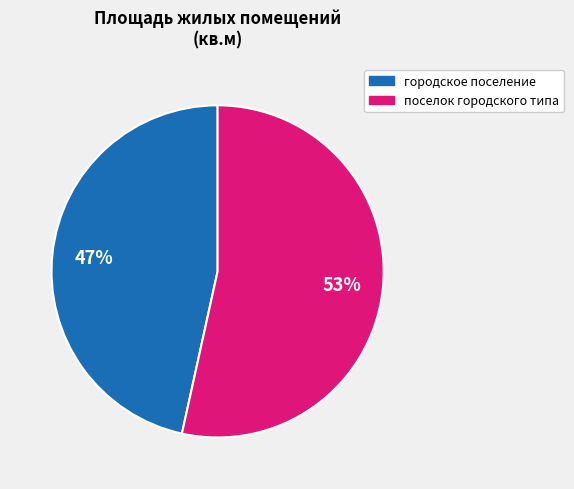

Does any single category account for the majority?

Yes